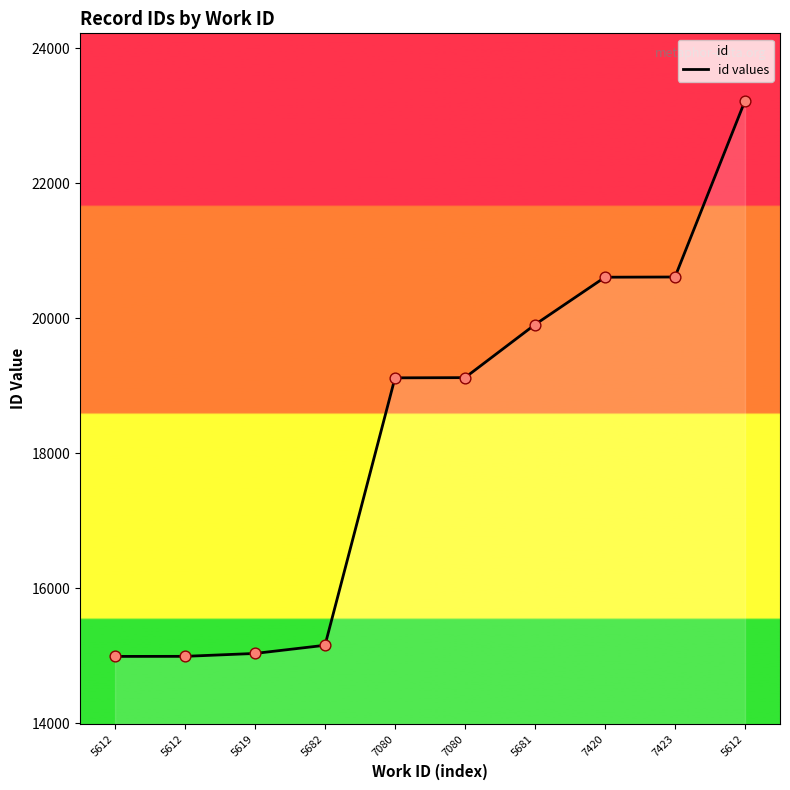

Approximately how many times larger is the value at 5612 compared to 7080?

1.2